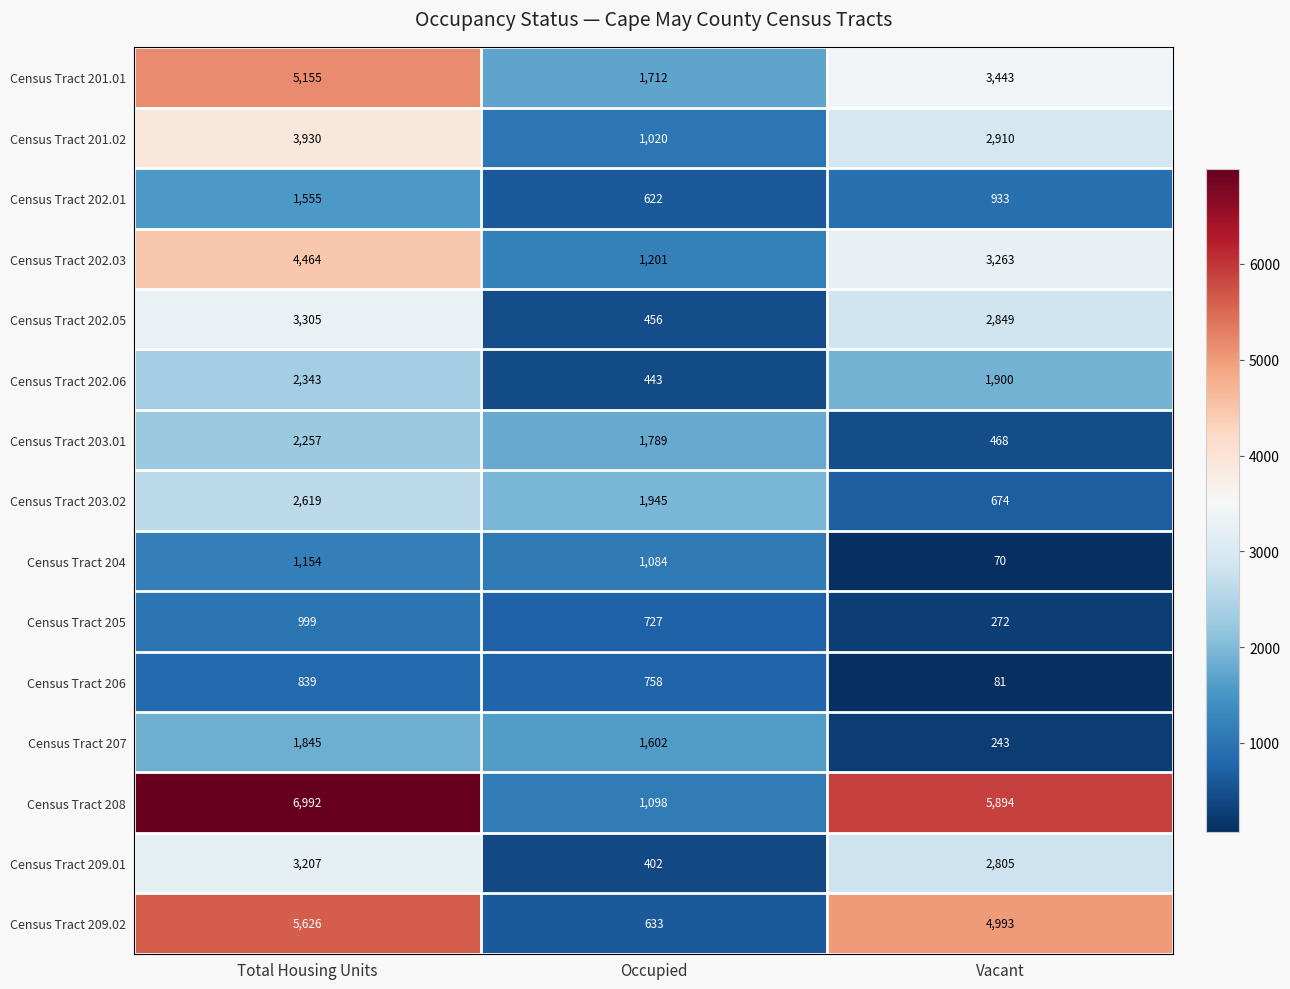

Is the value of Census Tract 202.03 at Total Housing Units greater than the value of Census Tract 204 at Total Housing Units?

Yes